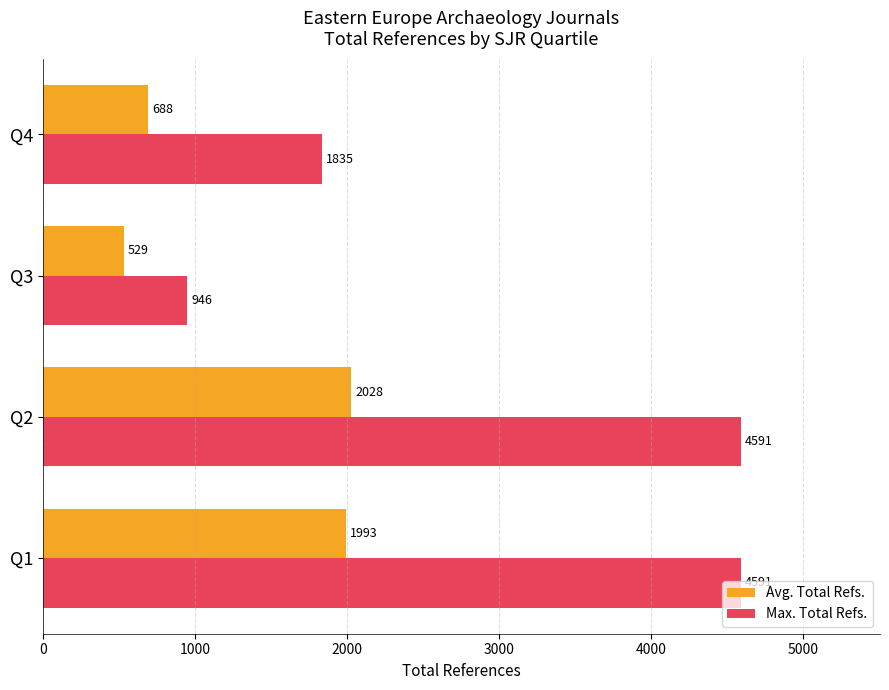

What is the sum of all Max. Total Refs. values?

11963.0